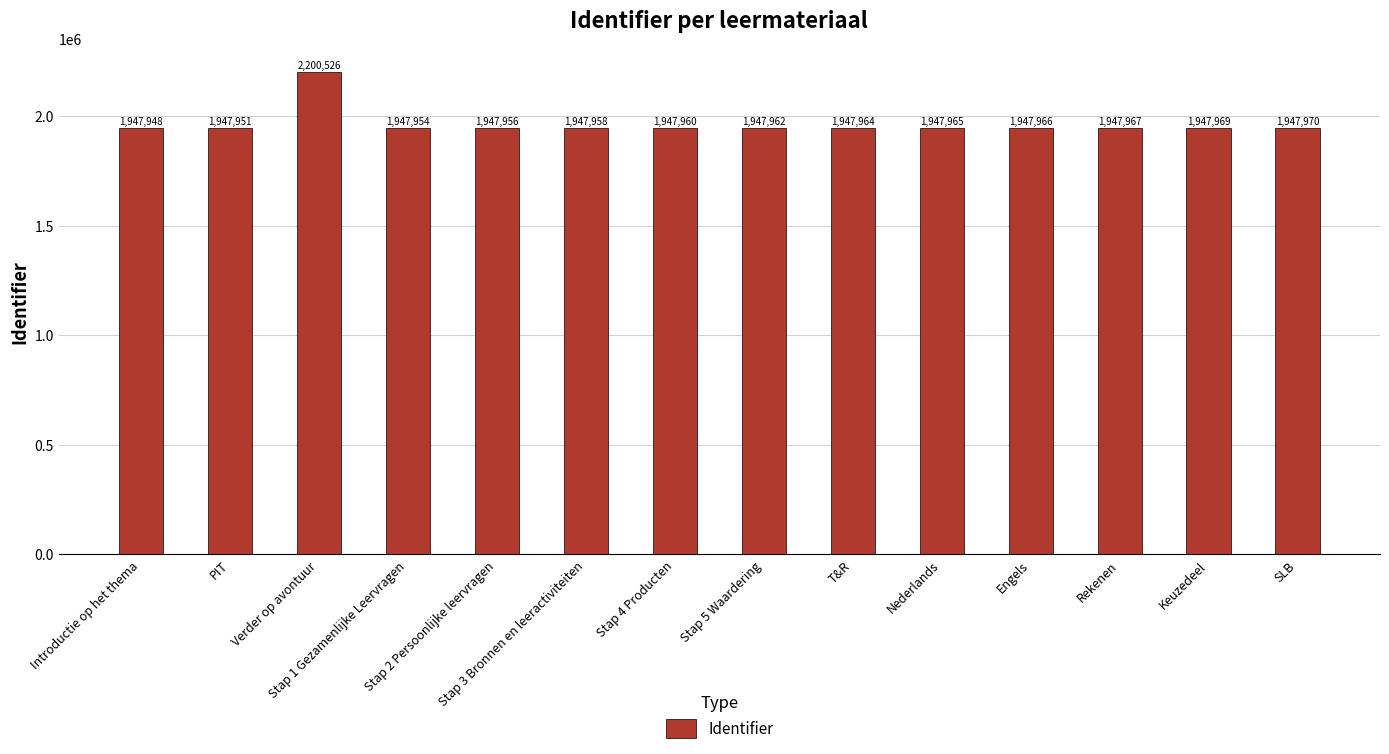

Which has a higher value, Stap 3 Bronnen en leeractiviteiten or Introductie op het thema?

Stap 3 Bronnen en leeractiviteiten